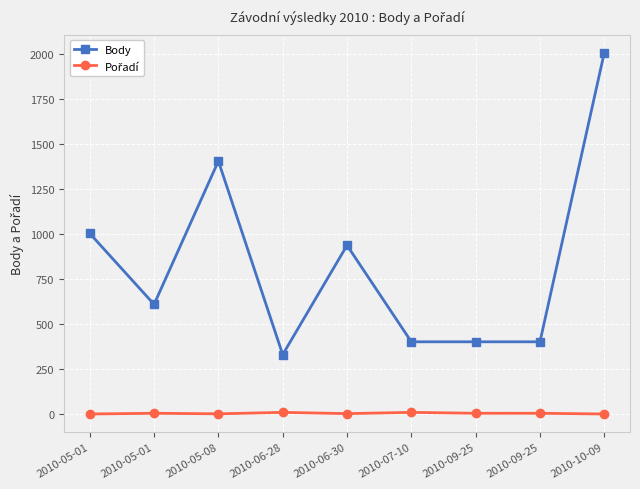

Which series has the largest range (max minus min)?

Body